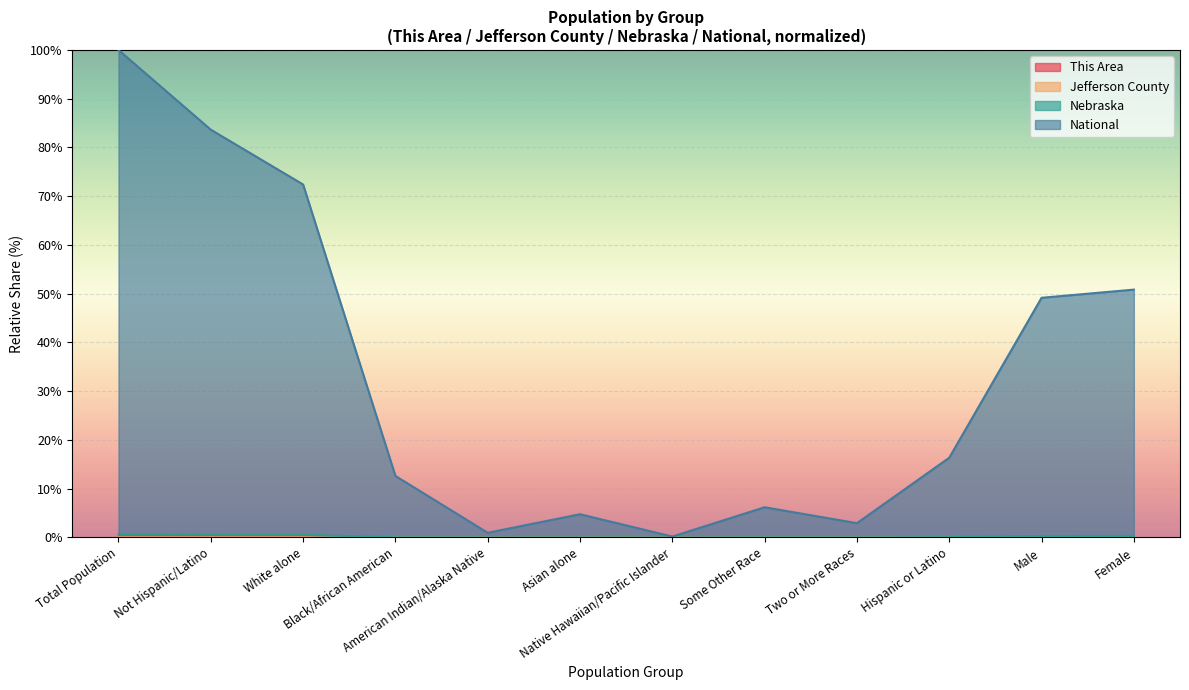

Is the value of National at Total Population greater than the value of Nebraska at Not Hispanic/Latino?

Yes